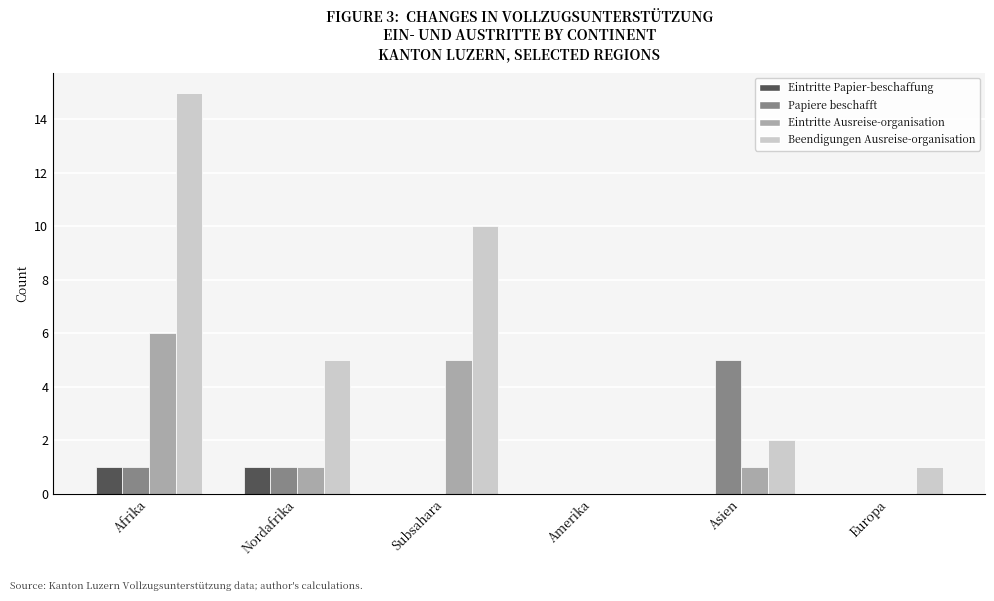

Which series changed the most between Afrika and Europa?

Beendigungen Ausreise-organisation